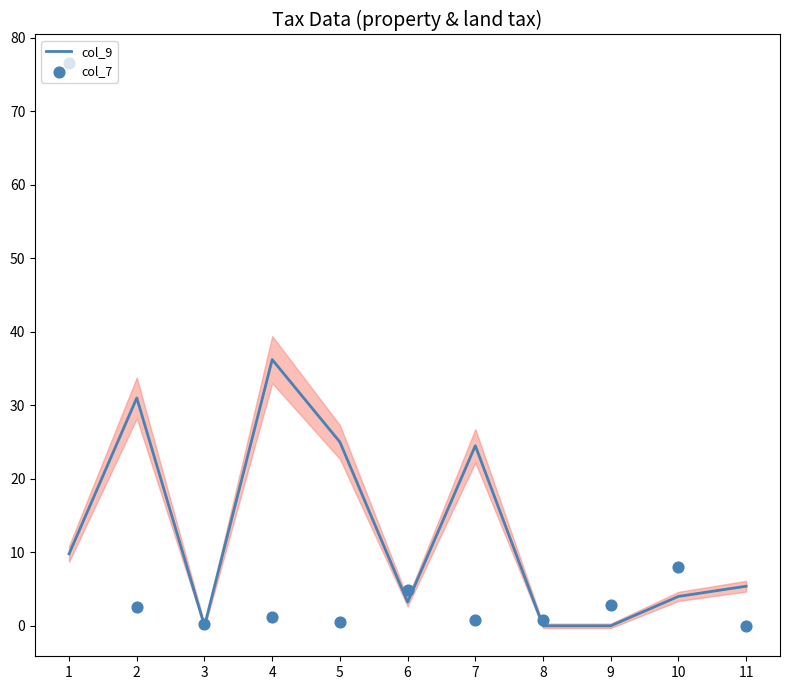

Which series reaches the maximum Y coordinate?

col_7